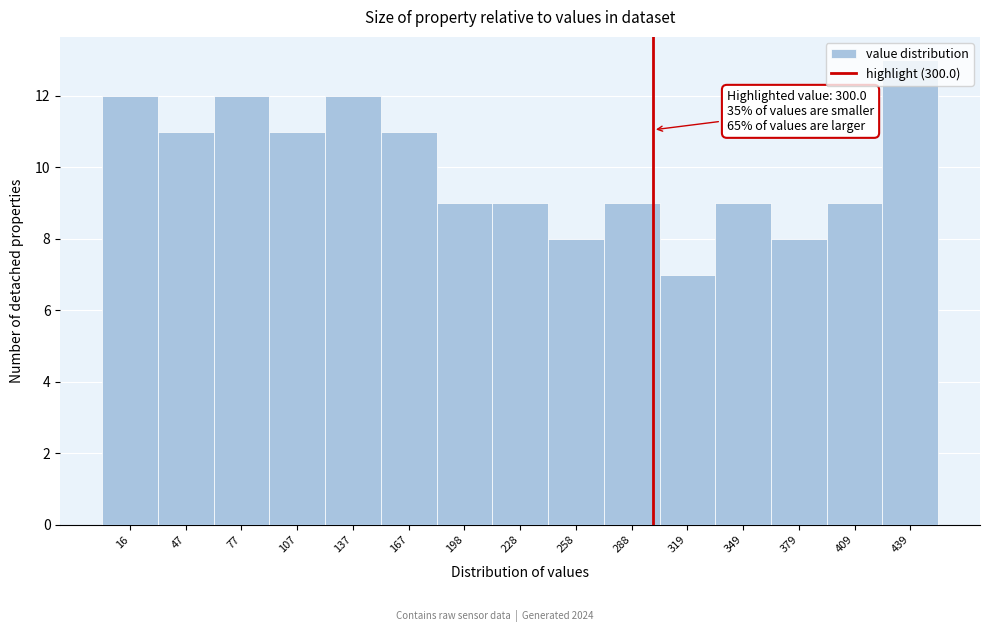

Over which range of the x-axis is the bar tallest?

425 to 455